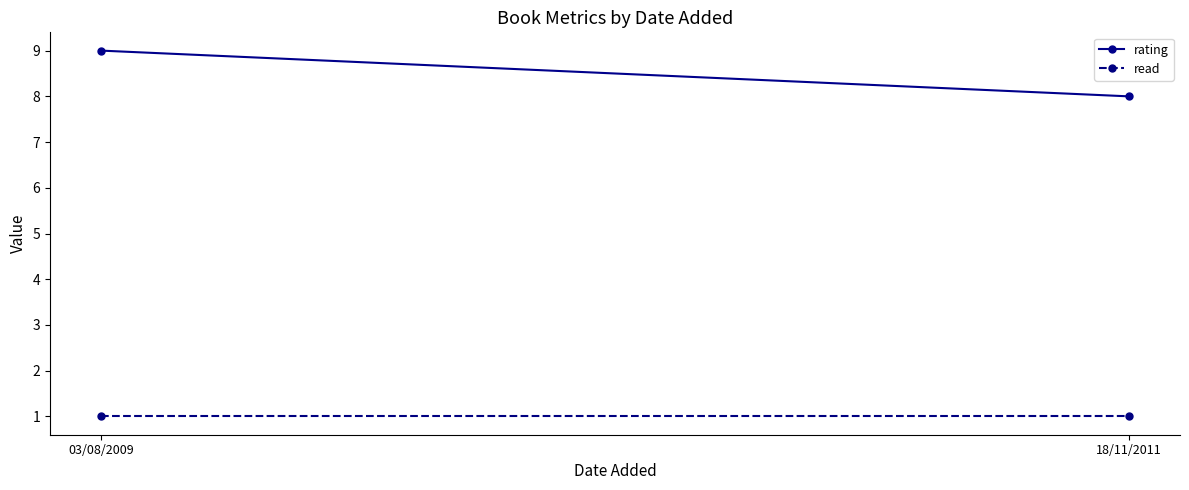

What are all the series names shown in the legend?

rating, read